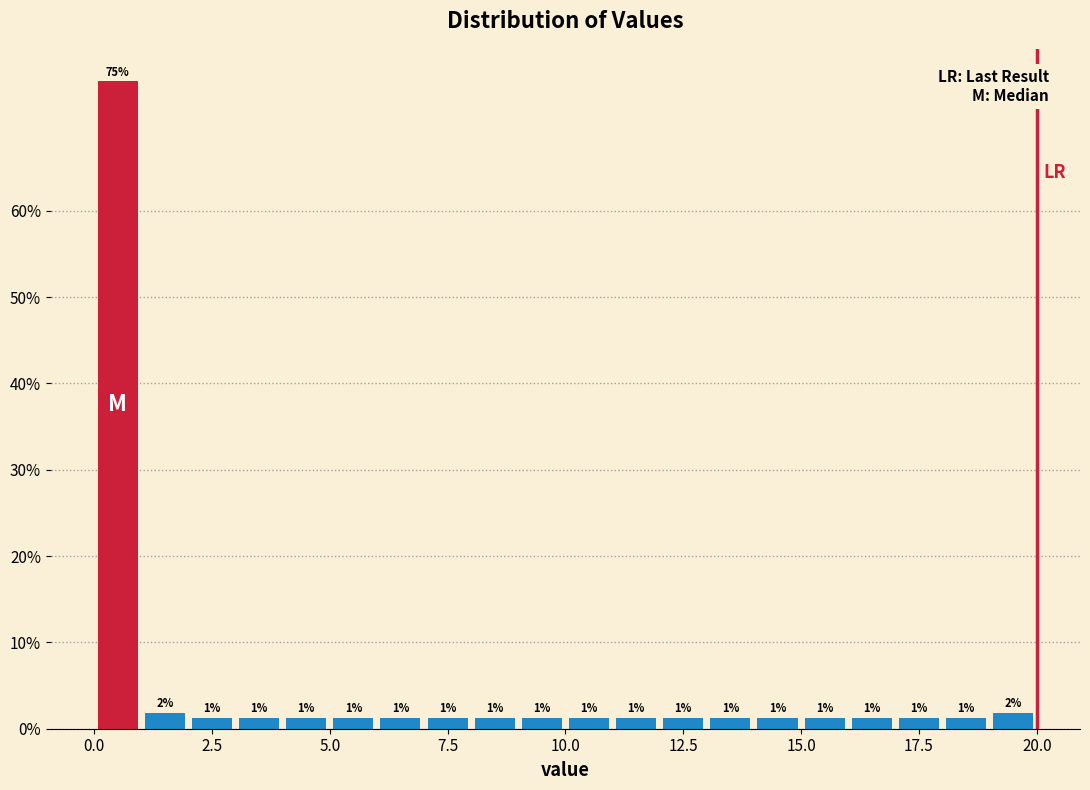

Read against the x-axis, roughly where is the centre of the tallest bar?

0.5